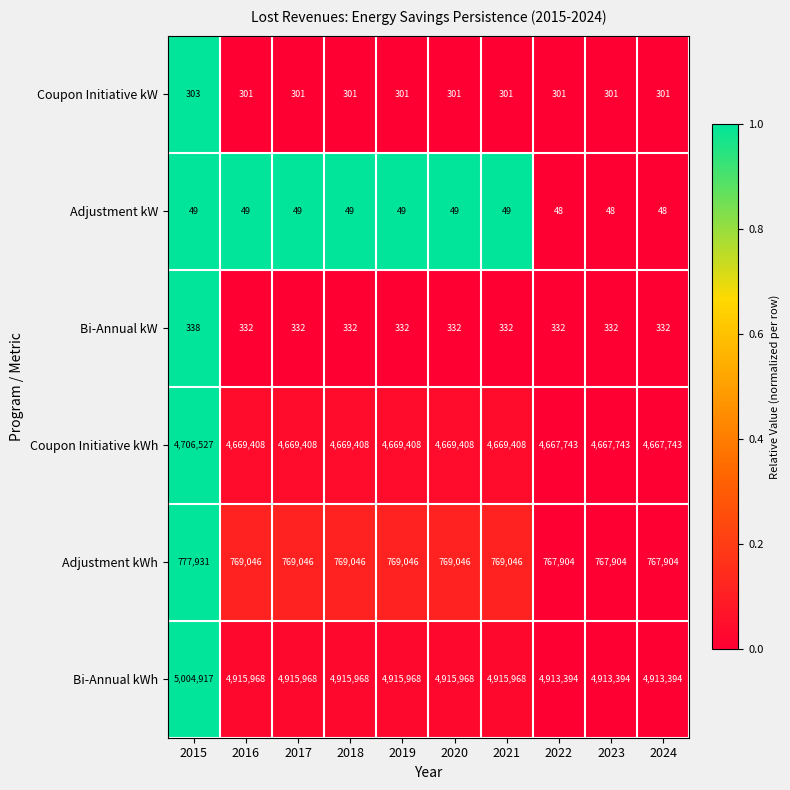

At 2020, list the series in order from smallest to largest.

Adjustment kW, Coupon Initiative kW, Bi-Annual kW, Adjustment kWh, Coupon Initiative kWh, Bi-Annual kWh